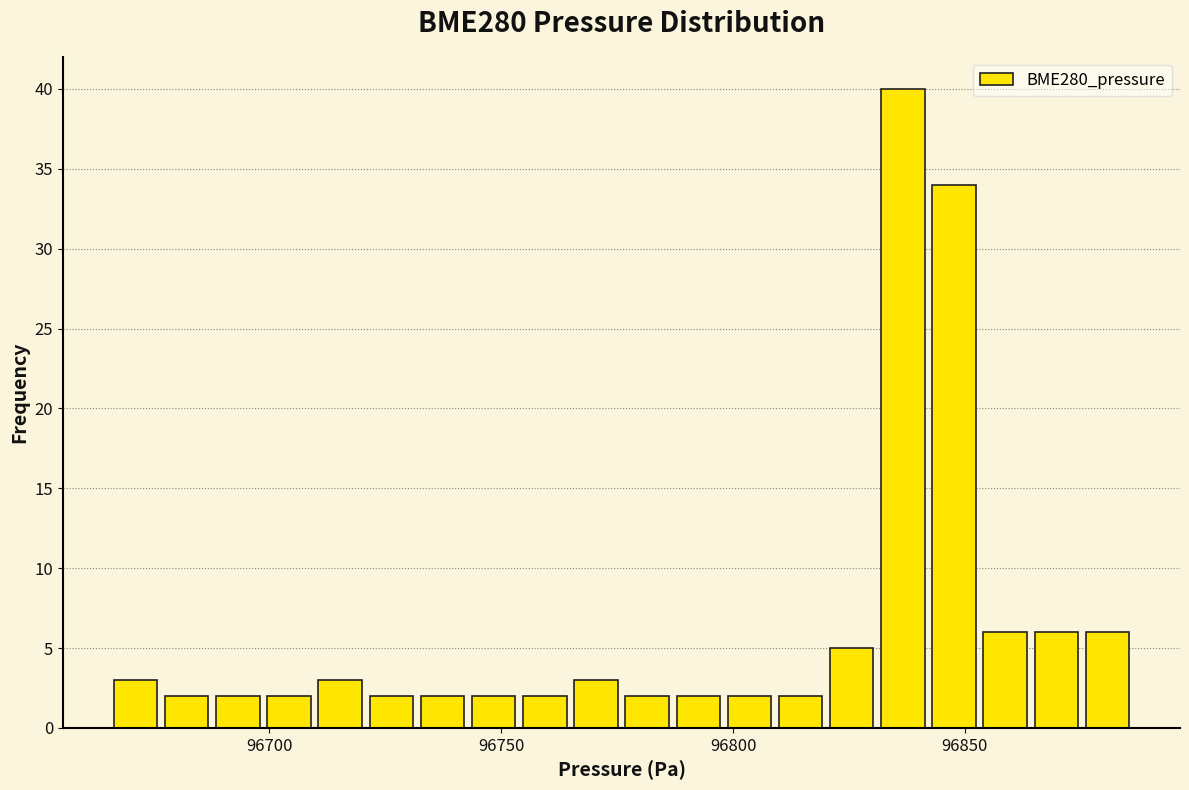

Read against the x-axis, roughly where is the centre of the tallest bar?

96835